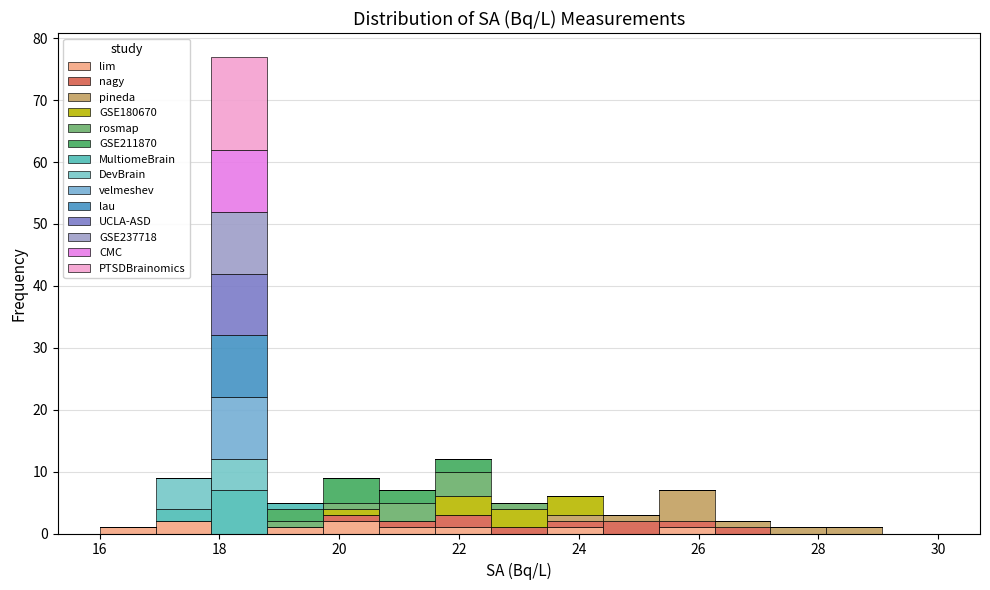

Reading left to right, transcribe this chart: for each stacked bar, give the range it covers on the x-axis and its total height. Neither the bar edges nor the heights are printed on the chart, so give them approximately, as read against the axes.

16.0 to 17.0: 1
17.0 to 17.8: 9
17.8 to 18.8: 77
18.8 to 19.8: 5
19.8 to 20.6: 9
20.6 to 21.6: 7
21.6 to 22.6: 12
22.6 to 23.4: 5
23.4 to 24.4: 6
24.4 to 25.4: 3
25.4 to 26.2: 7
26.2 to 27.2: 2
27.2 to 28.2: 1
28.2 to 29.0: 1
29.0 to 30.0: 0